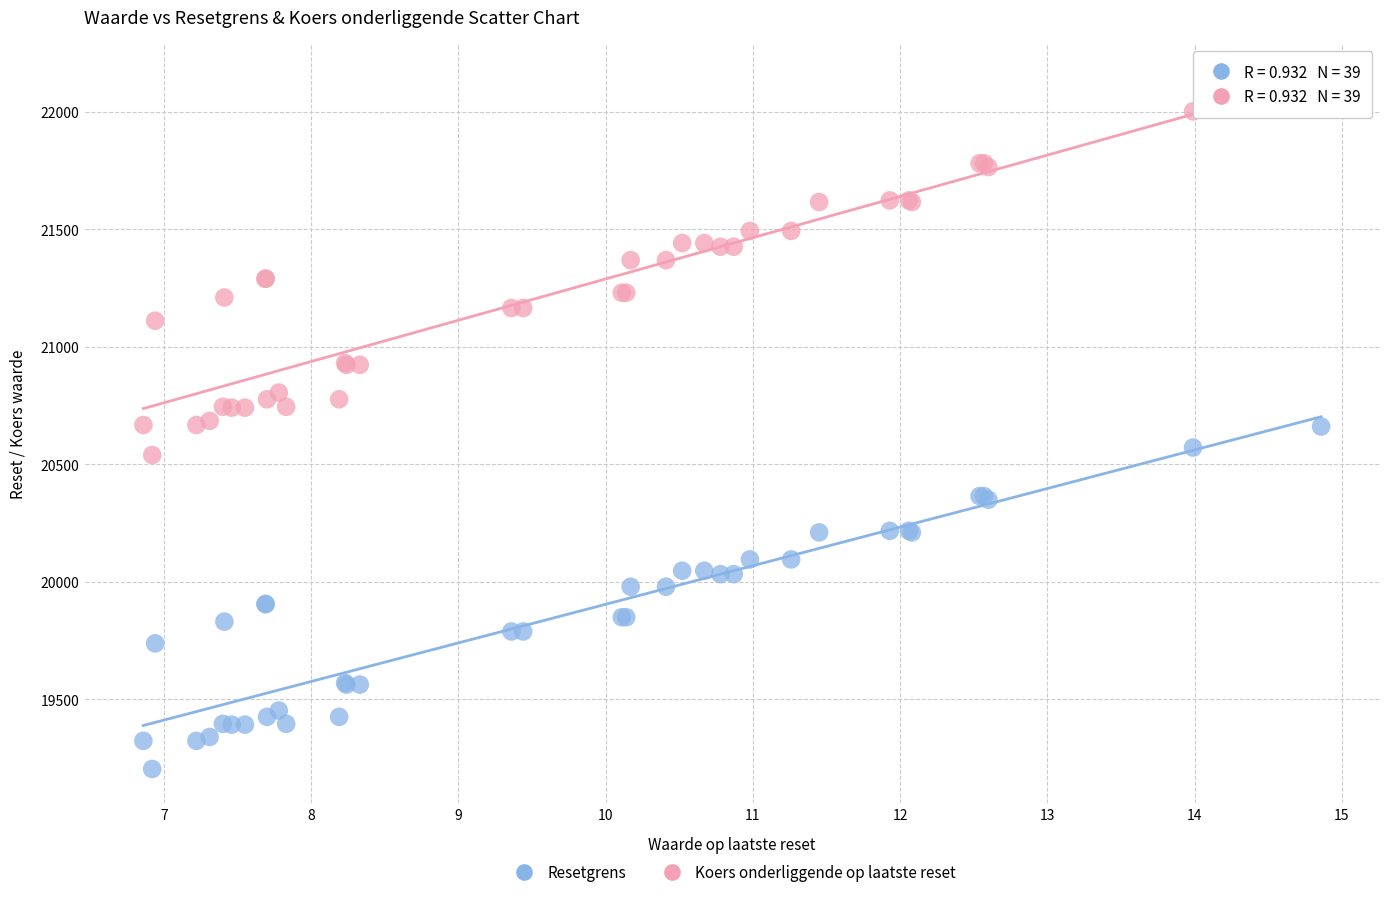

What are all the series names shown in the legend?

Resetgrens, Koers onderliggende op laatste reset